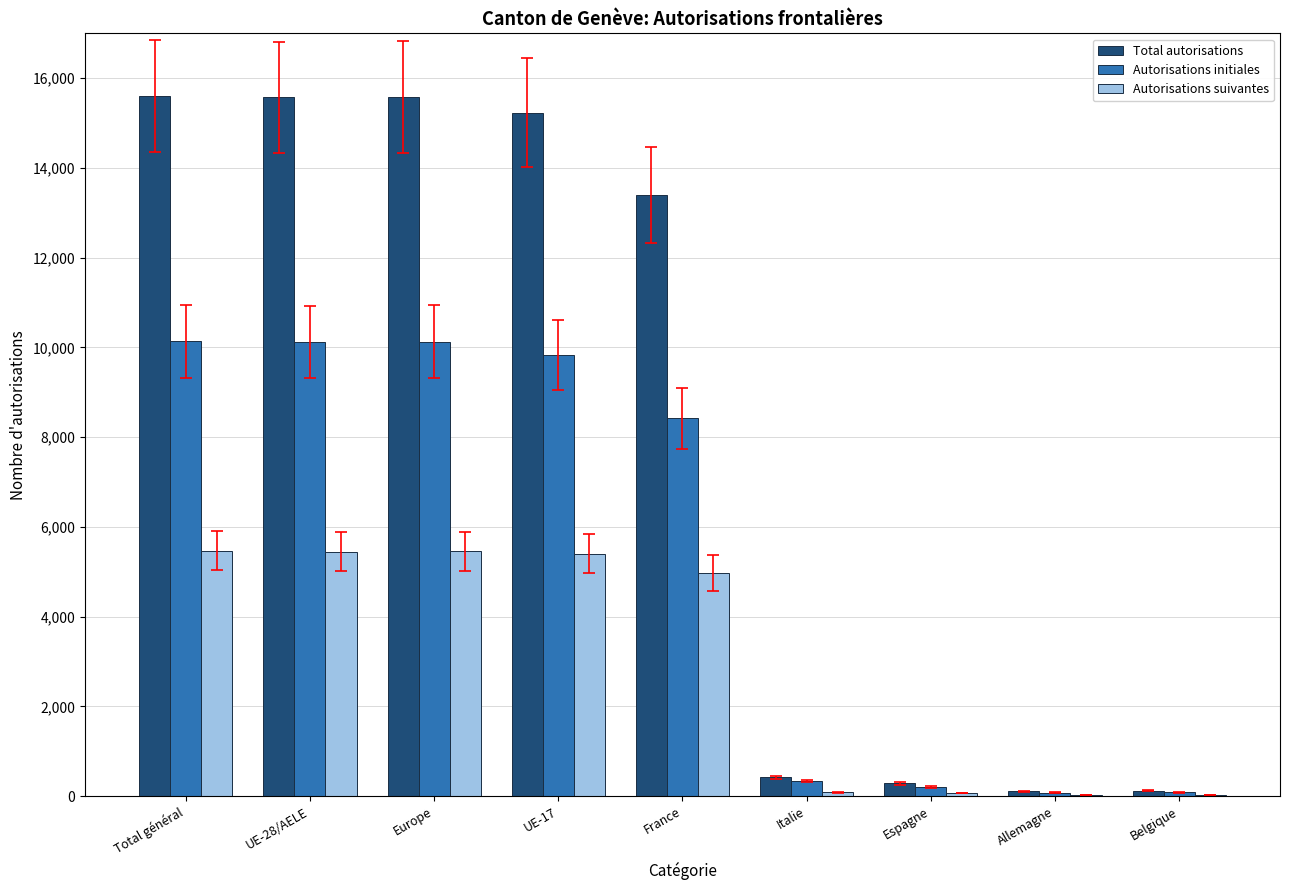

Are the bars grouped side by side (vs. stacked)?

Yes